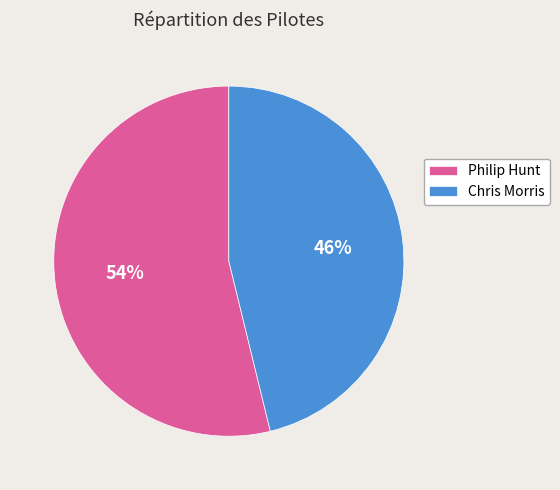

Is the sum of Chris Morris and Philip Hunt greater than half?

Yes